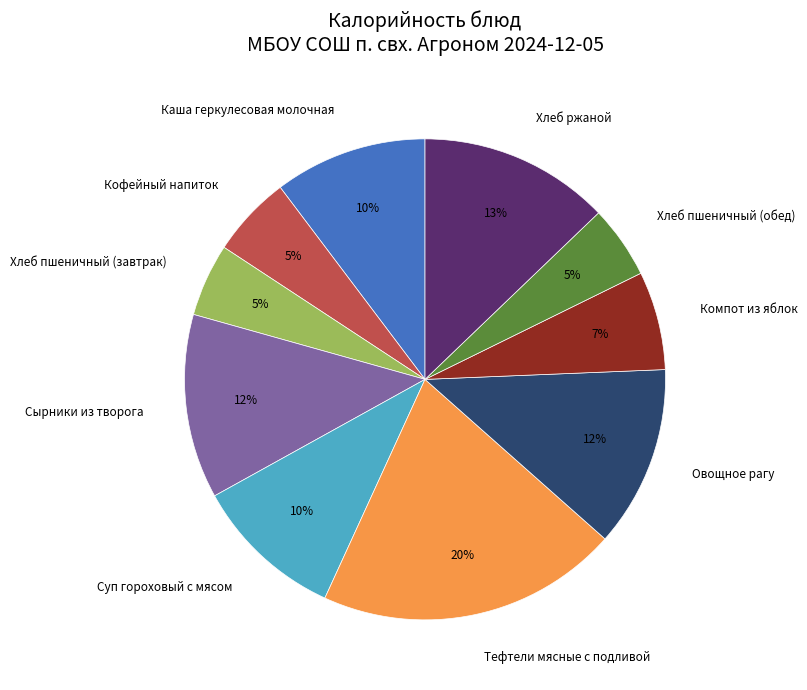

Is there any slice that represents more than half of the pie?

No